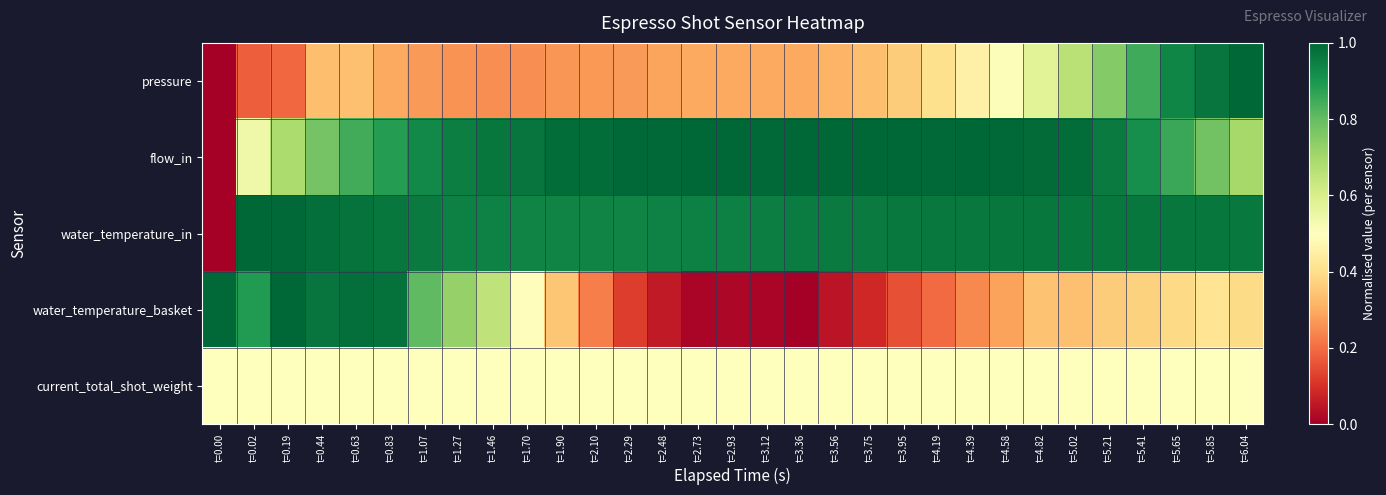

How many data points does each series have?

31